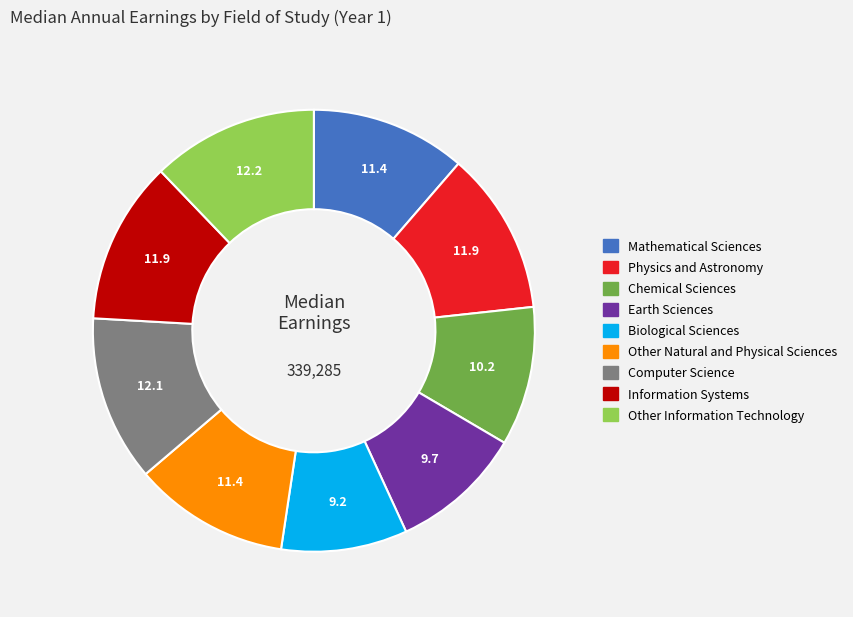

What is the ratio of the value at Chemical Sciences to the value at Other Natural and Physical Sciences?

0.9